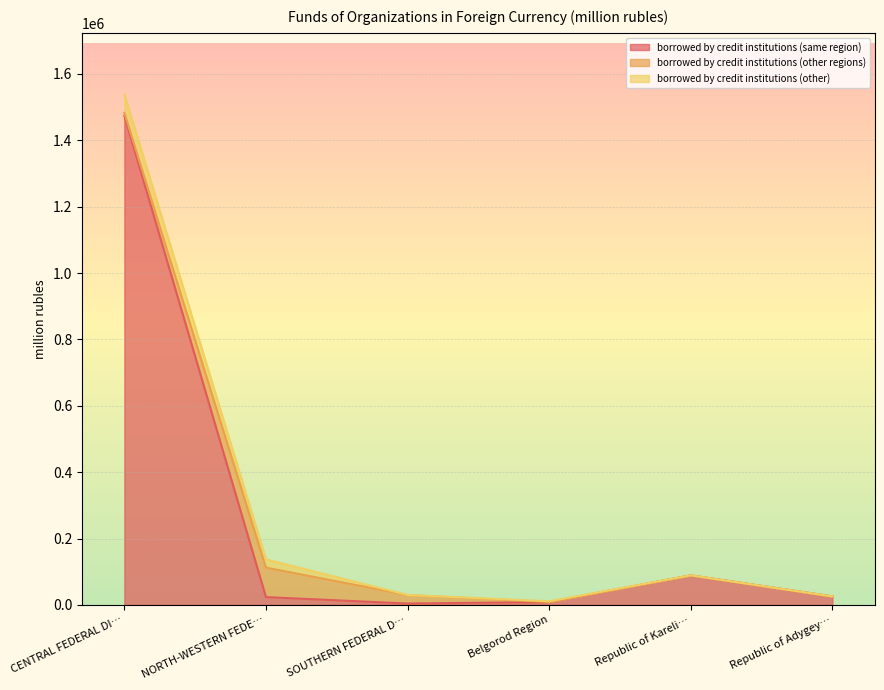

Reading left to right, extract all data points from this chart.

borrowed by credit institutions (same region): CENTRAL FEDERAL DISTRICT=1474170	NORTH-WESTERN FEDERAL DISTRICT=23519	SOUTHERN FEDERAL DISTRICT=4129	Belgorod Region=8676	Republic of Karelia=88802	Republic of Adygeya=25481
borrowed by credit institutions (other regions): CENTRAL FEDERAL DISTRICT=8676	NORTH-WESTERN FEDERAL DISTRICT=88802	SOUTHERN FEDERAL DISTRICT=25481	Belgorod Region=44	Republic of Karelia=241	Republic of Adygeya=45
borrowed by credit institutions (other): CENTRAL FEDERAL DISTRICT=56195	NORTH-WESTERN FEDERAL DISTRICT=25029	SOUTHERN FEDERAL DISTRICT=362	Belgorod Region=2205	Republic of Karelia=18	Republic of Adygeya=0